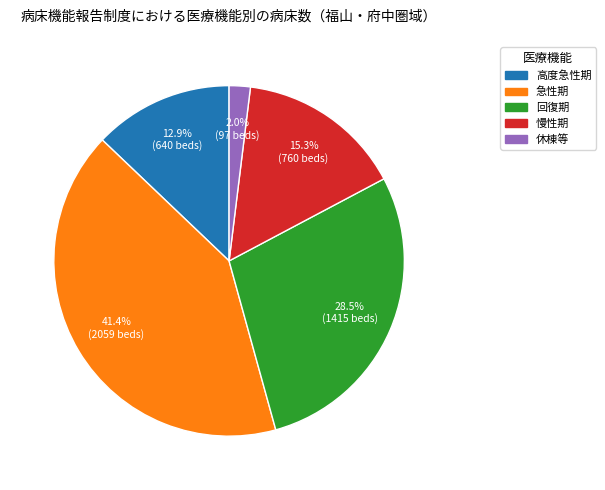

The 回復期 slice represents 41% of the pie. True or false?

False